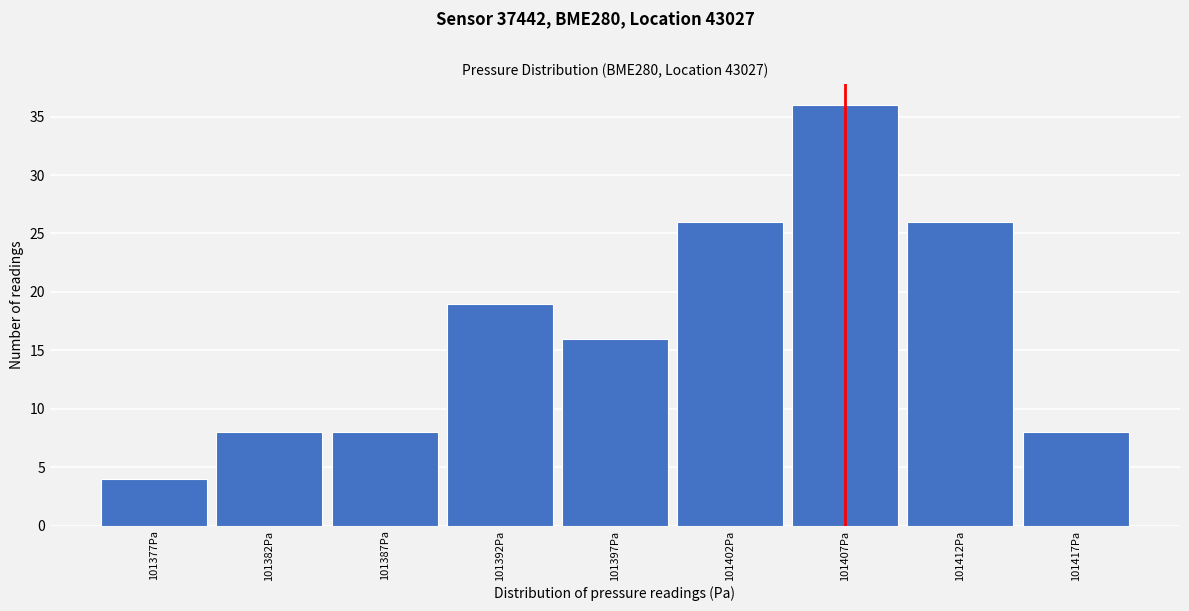

Reading left to right, extract all data points from this chart.

4	8	8	19	16	26	36	26	8